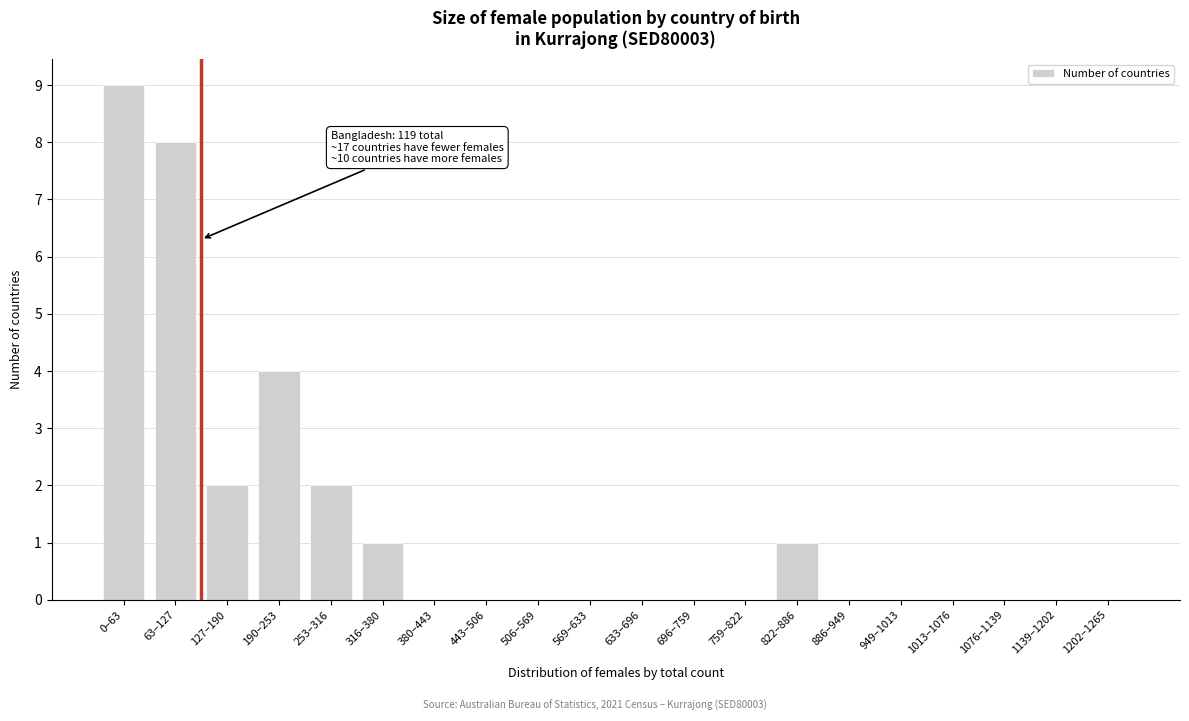

Reading left to right, extract all data points from this chart.

0–63=9	63–127=8	127–190=2	190–253=4	253–316=2	316–380=1	380–443=0	443–506=0	506–569=0	569–633=0	633–696=0	696–759=0	759–822=0	822–886=1	886–949=0	949–1013=0	1013–1076=0	1076–1139=0	1139–1202=0	1202–1265=0